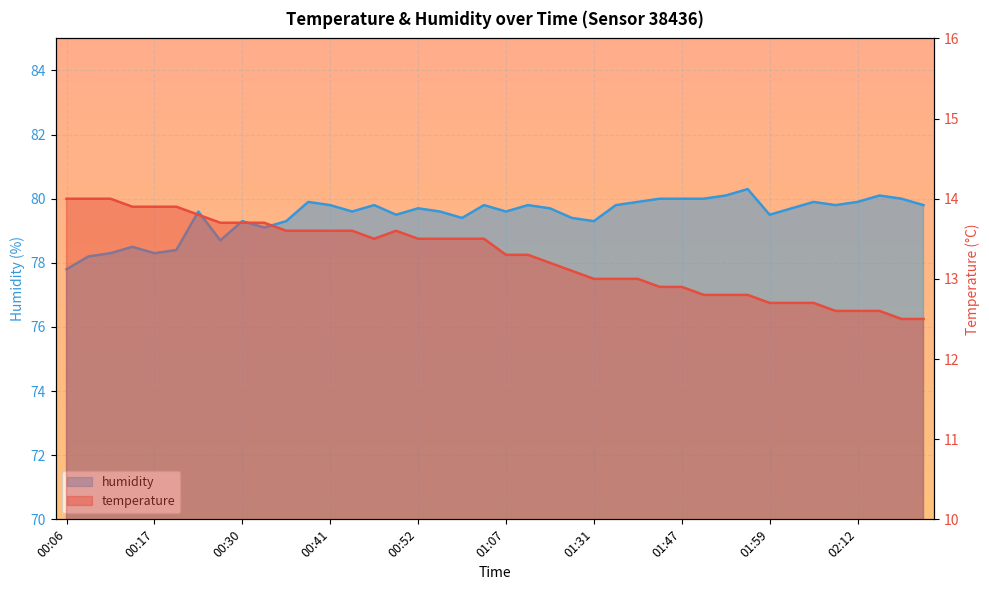

True or false: humidity has more than 1 points higher than both neighbors.

True